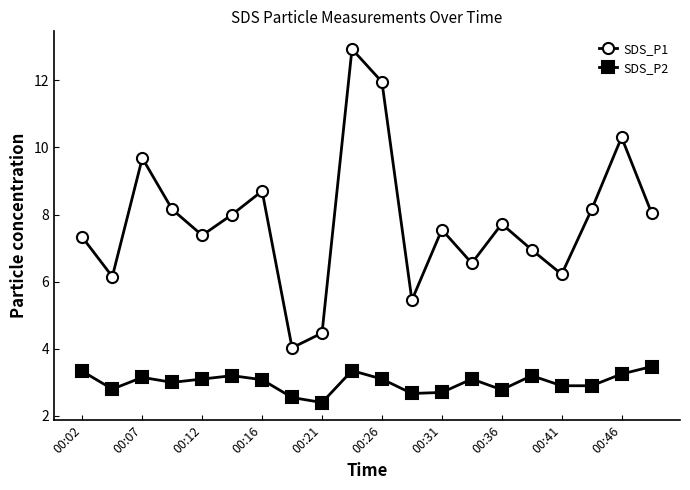

True or false: SDS_P1 and SDS_P2 cross at least once.

False